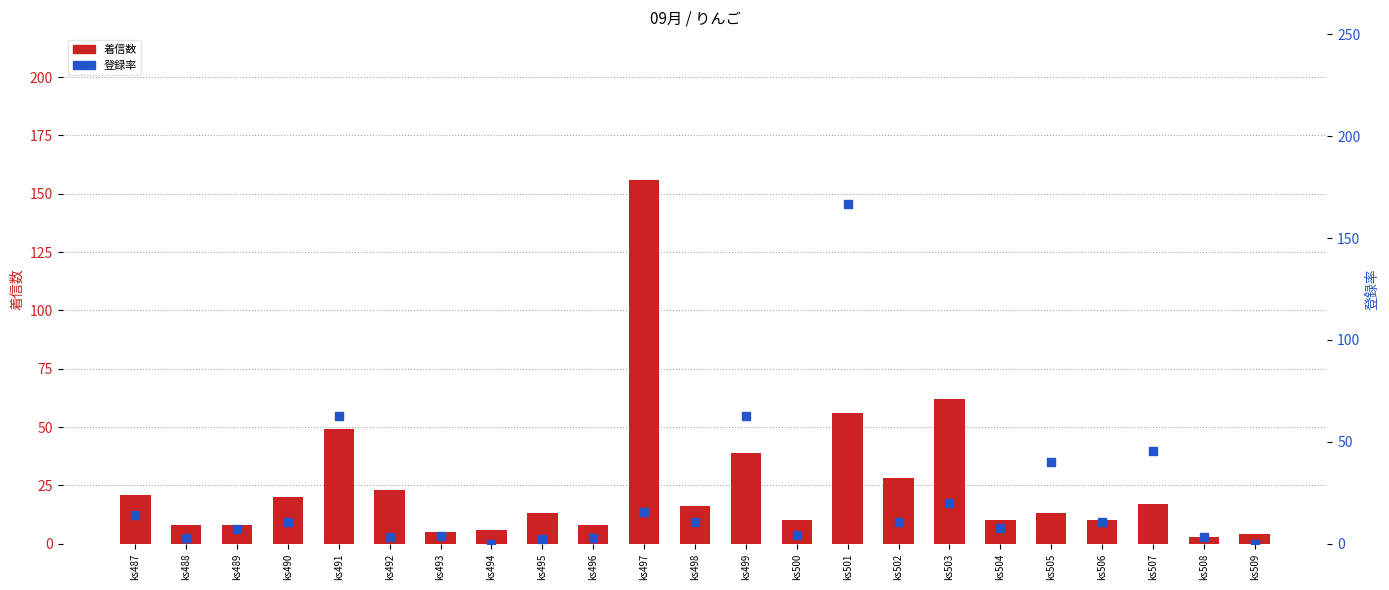

Which series contains the highest Y value?

登録率